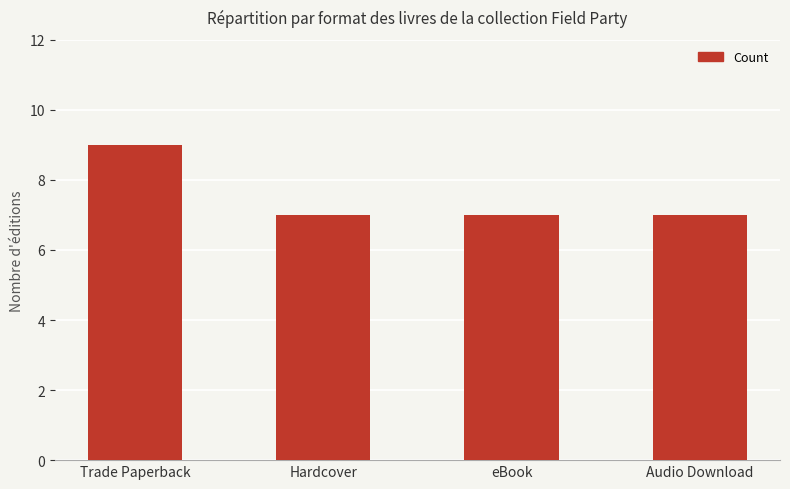

Count the number of data series in this chart.

1